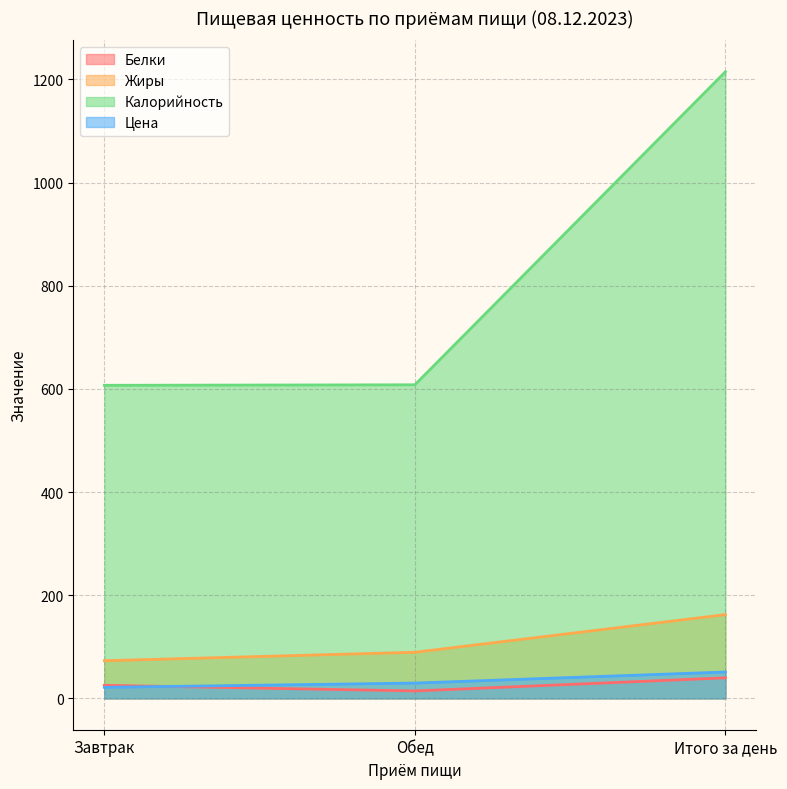

Reading right to left, extract all data points from this chart.

Белки: Итого за день=39.8	Обед=14.4	Завтрак=25.4
Жиры: Итого за день=162.4	Обед=89.4	Завтрак=73.0
Калорийность: Итого за день=1215.0	Обед=608.0	Завтрак=607.0
Цена: Итого за день=51.1	Обед=29.7	Завтрак=21.4